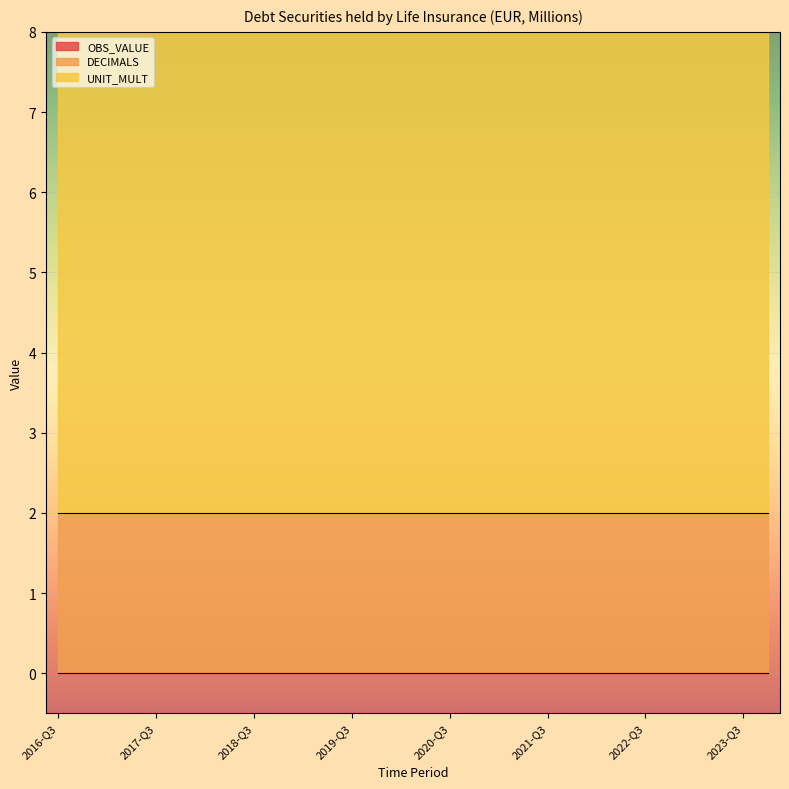

At 2023-Q3, list the series in order from largest to smallest.

UNIT_MULT, DECIMALS, OBS_VALUE